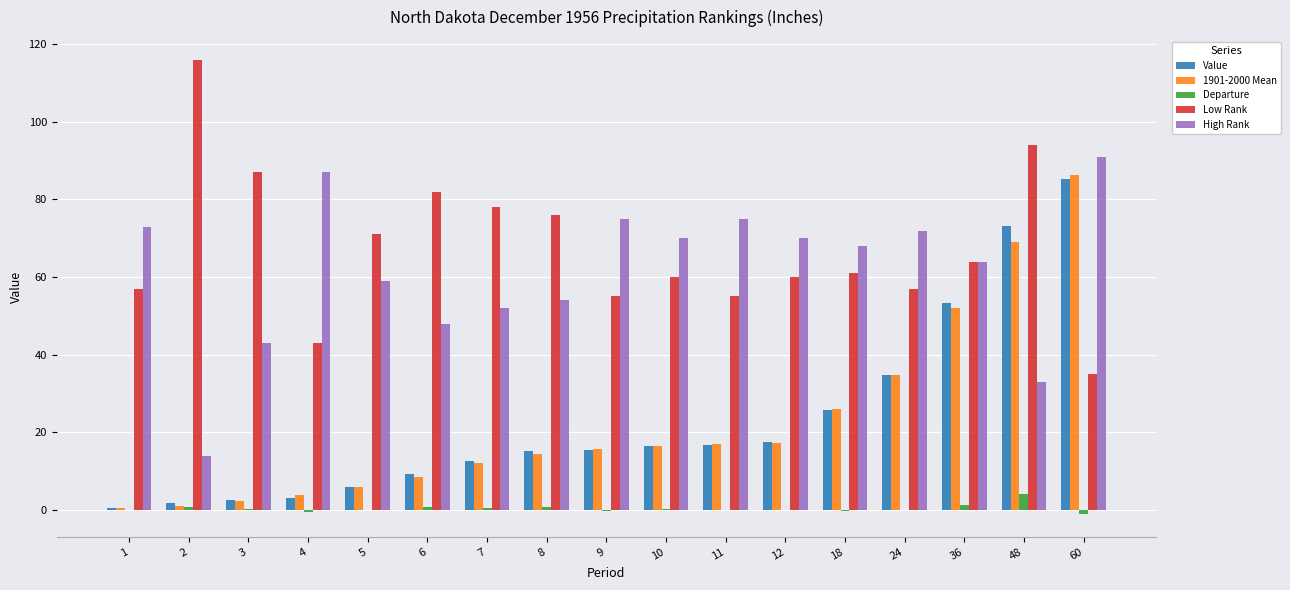

What is the sum of all Value values?

388.6